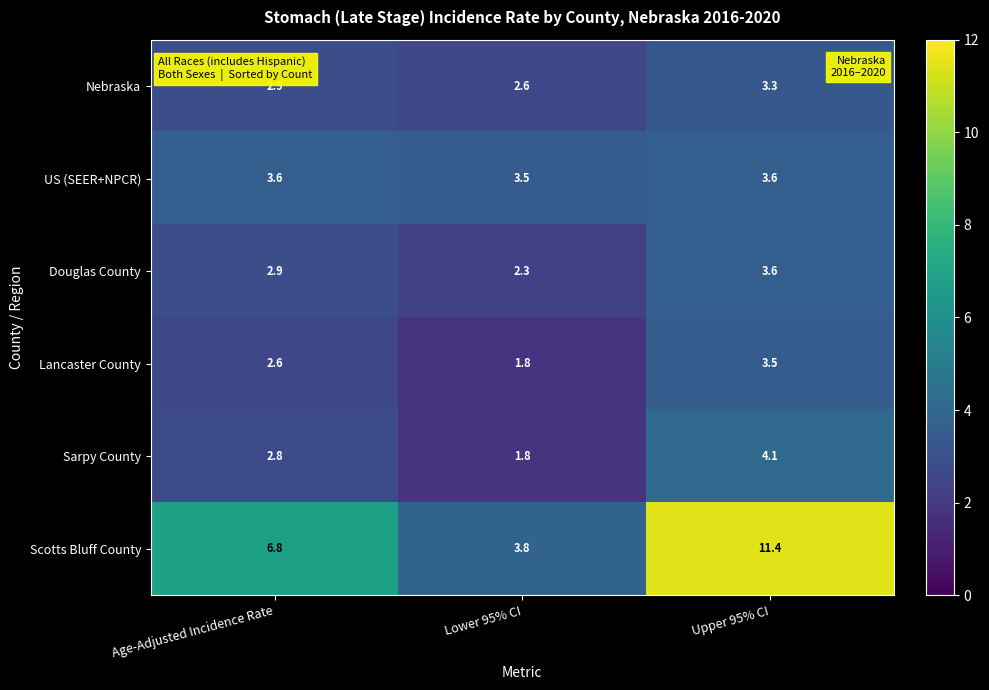

Reading right to left, transcribe all the data shown in this chart.

Nebraska: 3.3	2.6	2.9
US (SEER+NPCR): 3.6	3.5	3.6
Douglas County: 3.6	2.3	2.9
Lancaster County: 3.5	1.8	2.6
Sarpy County: 4.1	1.8	2.8
Scotts Bluff County: 11.4	3.8	6.8